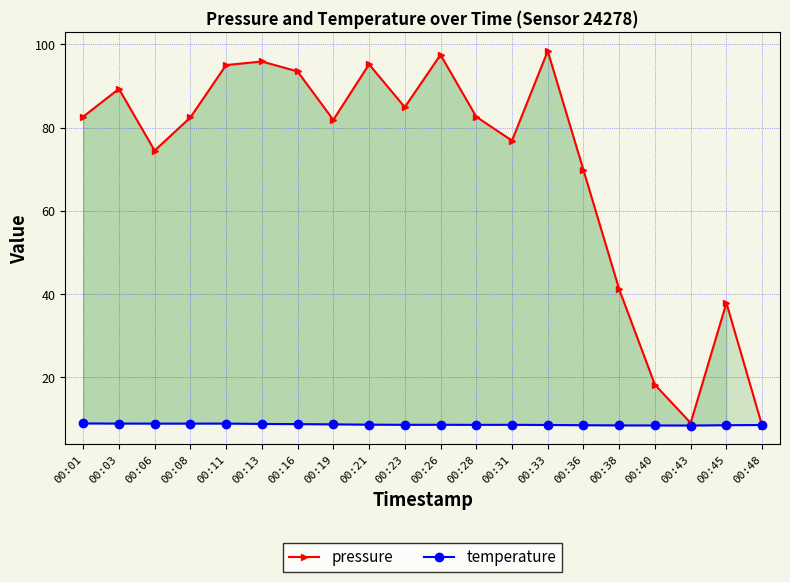

Which category has the highest value in the pressure series?

00:33